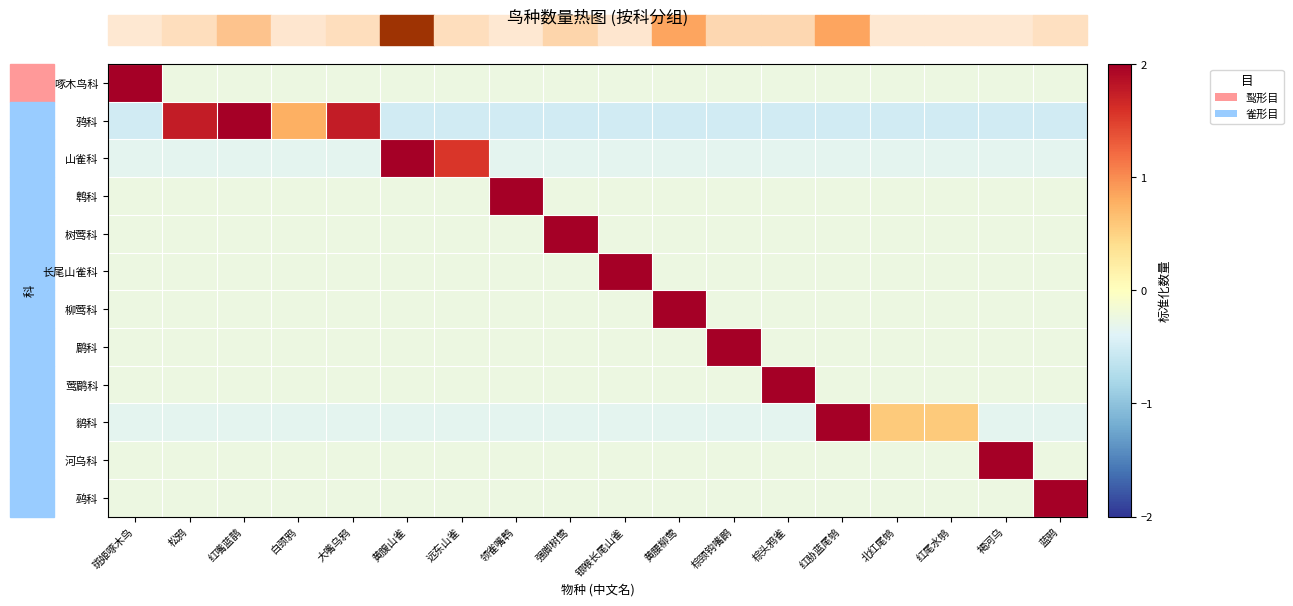

How many series are shown in this chart?

12